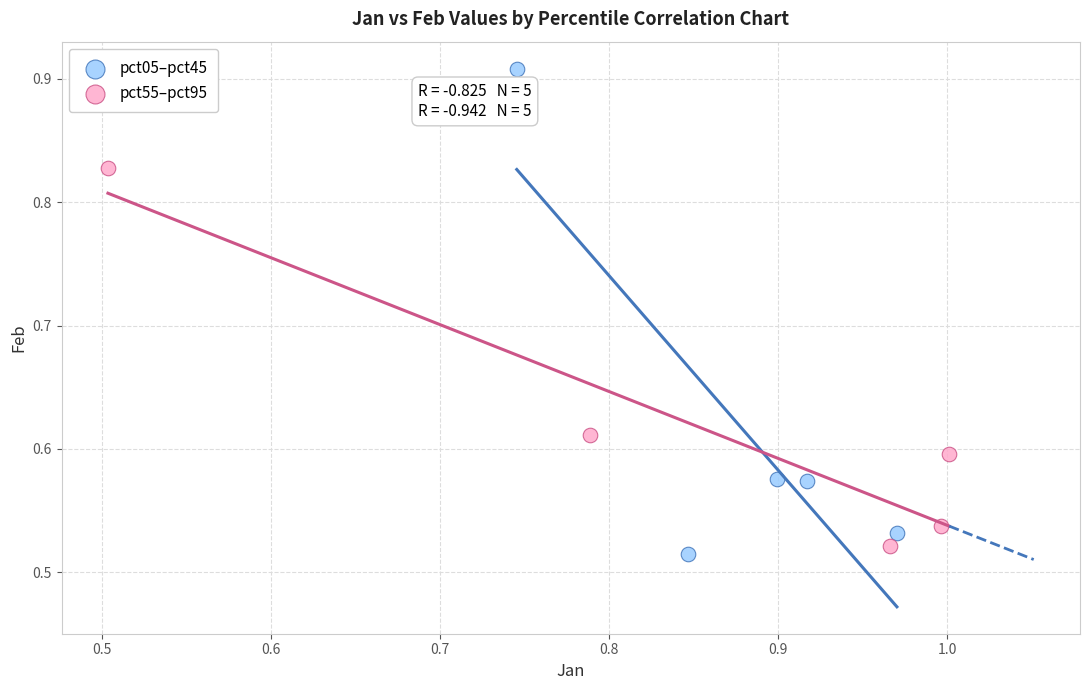

Which series has the largest Y range (max minus min)?

pct05–pct45